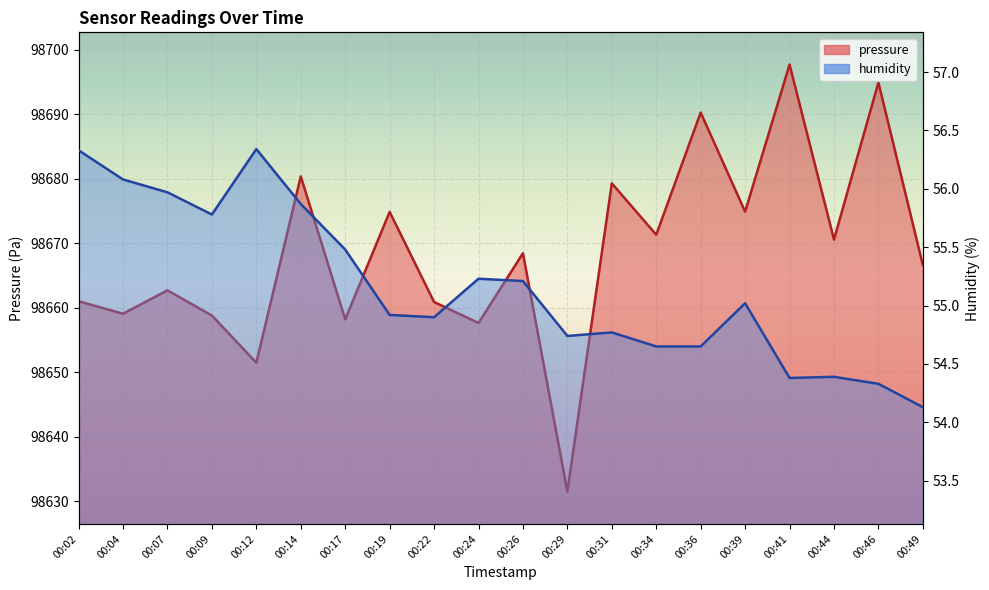

The pressure series shows 61433.8 at 00:02. True or false?

False